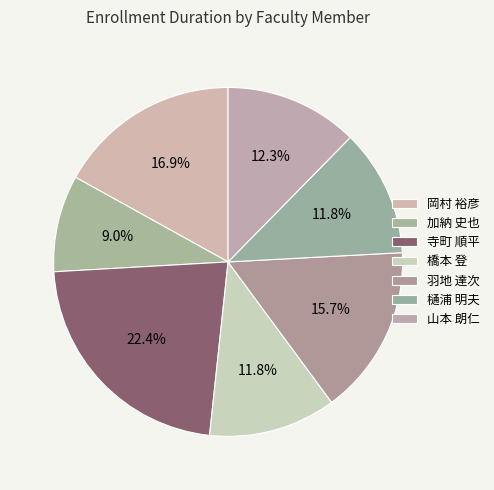

To the nearest percent, what portion does 羽地 達次 represent?

16%